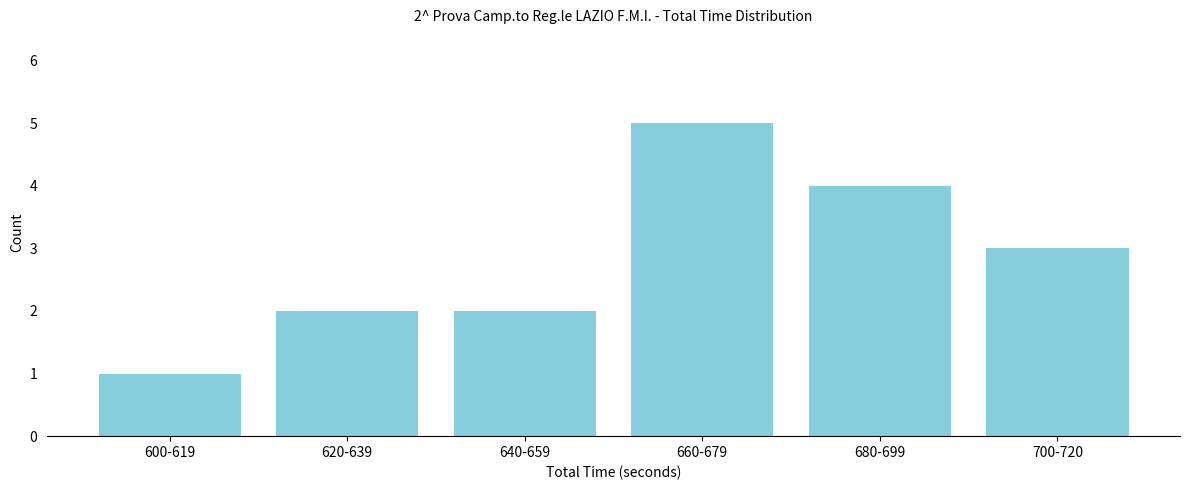

Reading left to right, extract all data points from this chart.

600-619=1	620-639=2	640-659=2	660-679=5	680-699=4	700-720=3